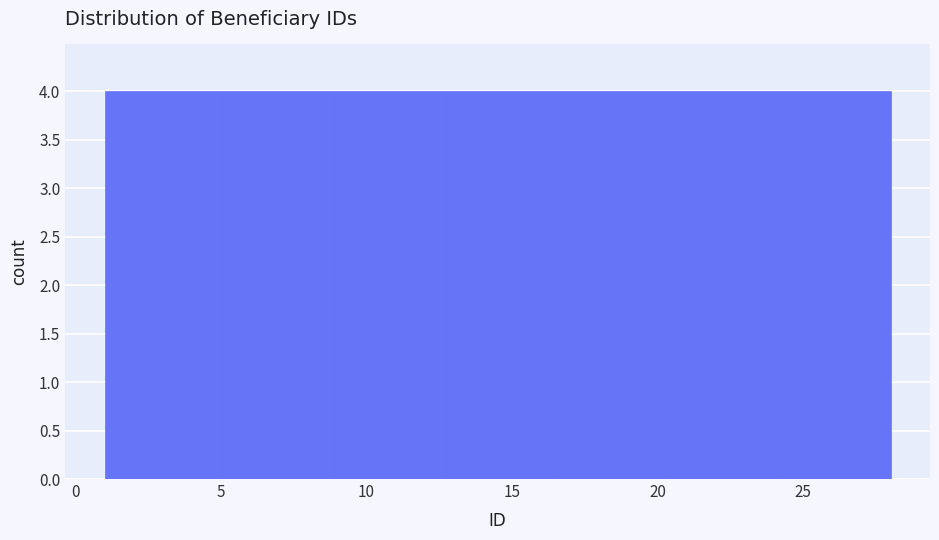

How tall is the bar that spans 24.0 to 28.0 on the x-axis? Neither the bar edges nor the heights are printed on the chart, so give them approximately, as read against the axes.

4